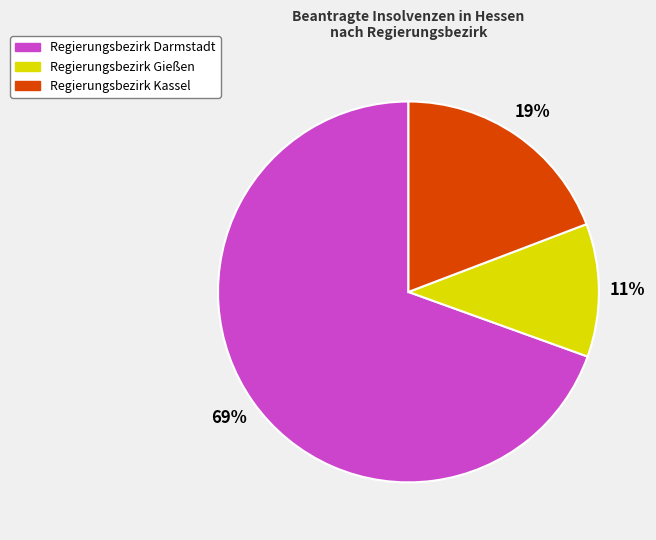

Is there any slice that represents more than half of the pie?

Yes